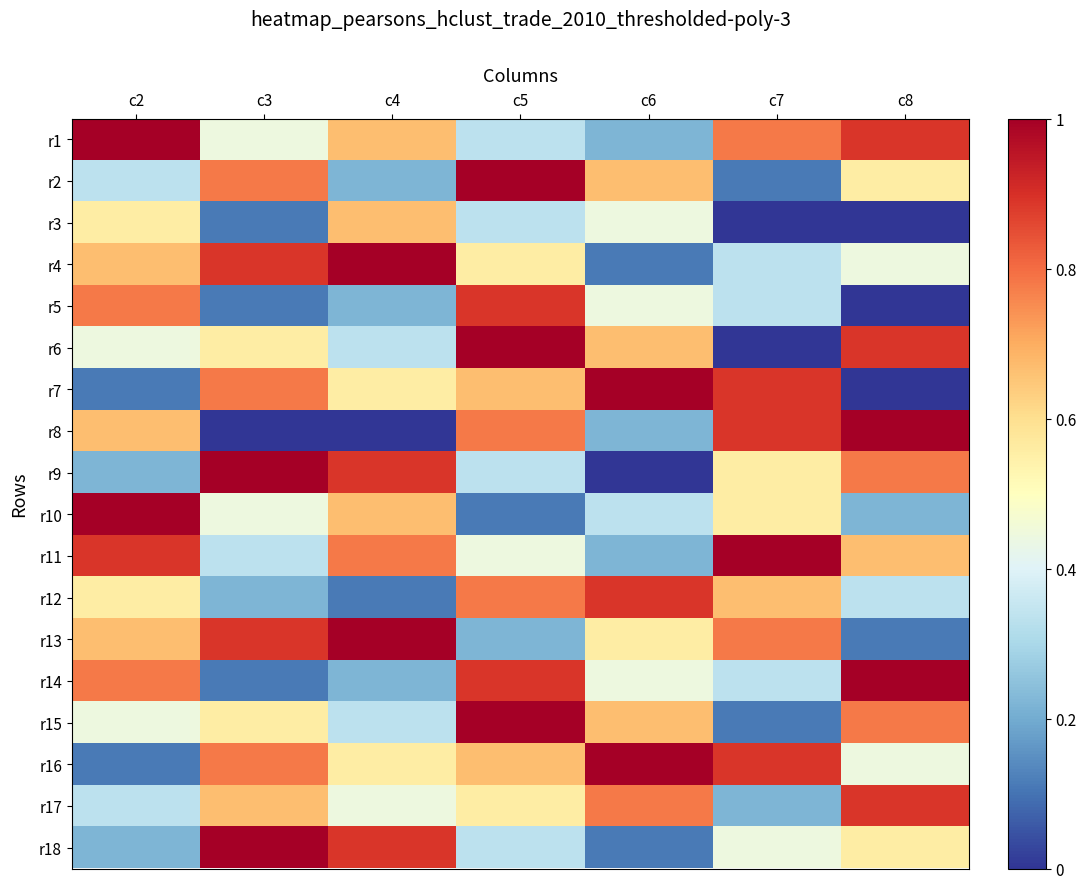

How many series are shown in this chart?

18